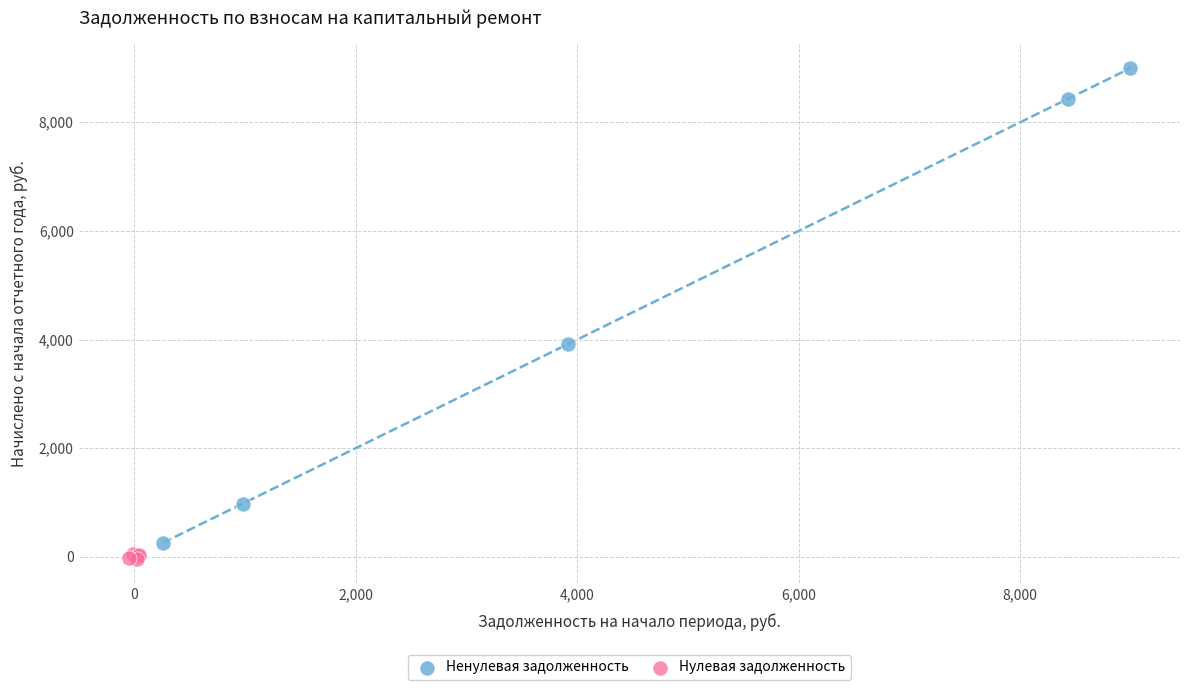

What are all the series names shown in the legend?

Ненулевая задолженность, Нулевая задолженность